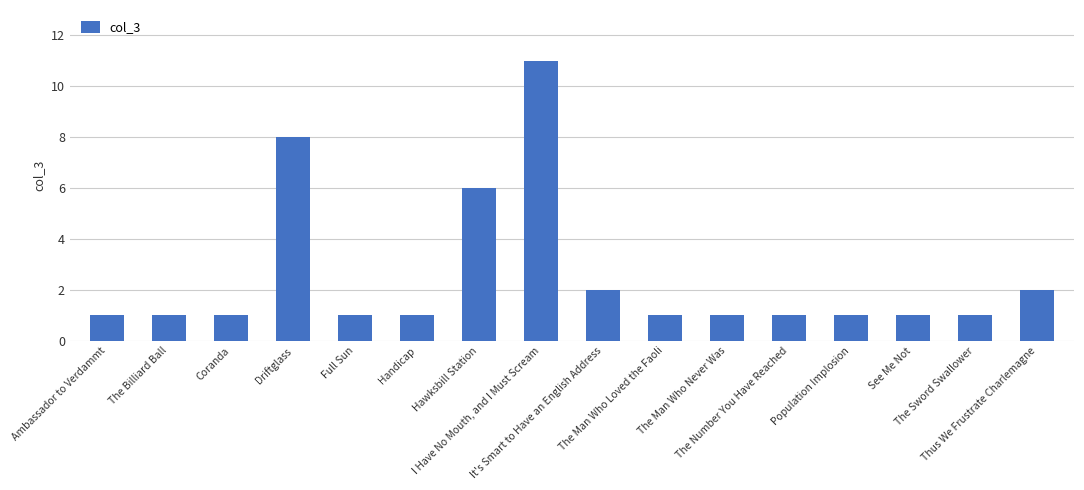

Reading left to right, transcribe all the data shown in this chart.

Ambassador to Verdammt=1	The Billiard Ball=1	Coranda=1	Driftglass=8	Full Sun=1	Handicap=1	Hawksbill Station=6	I Have No Mouth, and I Must Scream=11	It's Smart to Have an English Address=2	The Man Who Loved the Faoli=1	The Man Who Never Was=1	The Number You Have Reached=1	Population Implosion=1	See Me Not=1	The Sword Swallower=1	Thus We Frustrate Charlemagne=2